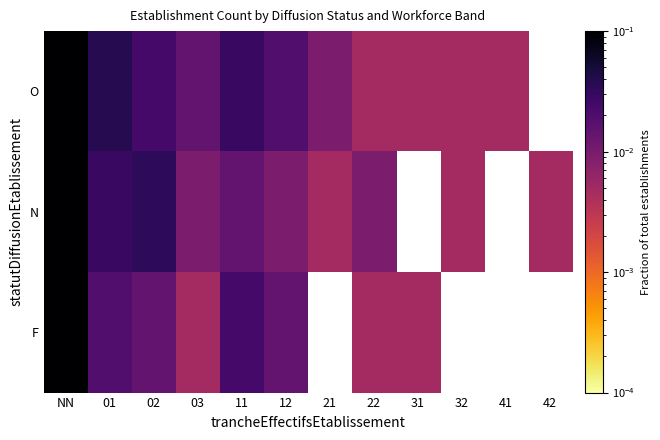

List the series in order of their overall mean, lowest first.

O, N, F